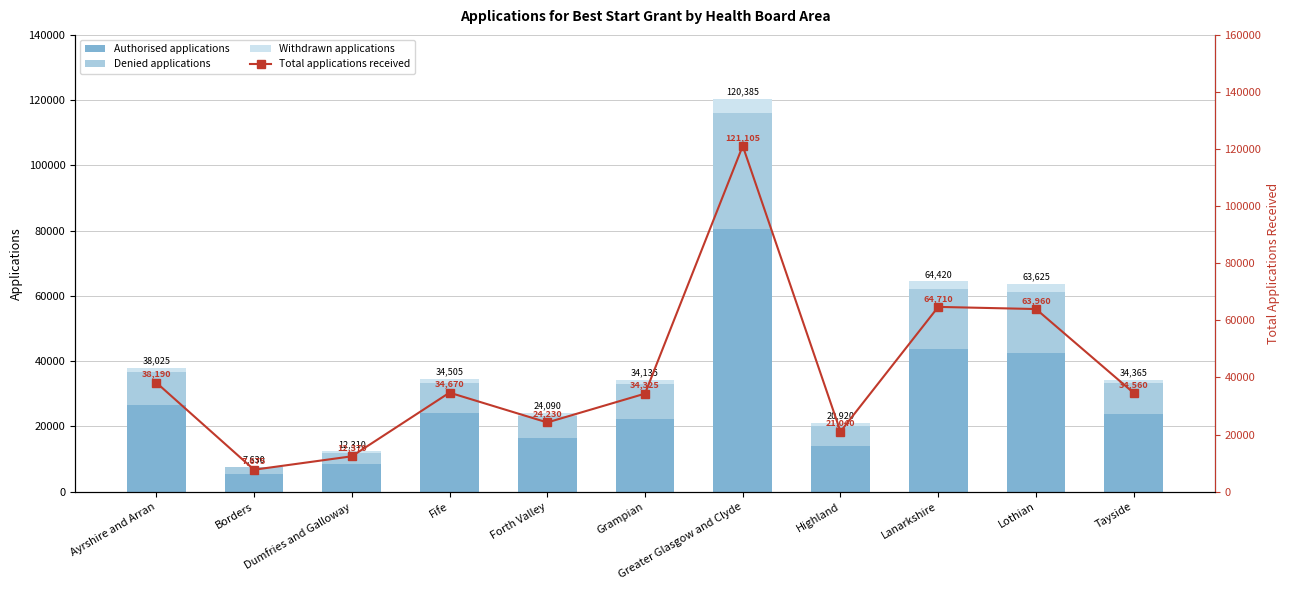

Reading left to right, extract all data points from this chart.

Authorised applications: 26415	5285	8490	24045	16580	22340	80480	13975	43720	42530	23655
Denied applications: 10215	2115	3375	9255	6645	10640	35585	6225	18440	18790	9520
Withdrawn applications: 1395	230	445	1205	865	1155	4320	720	2260	2305	1190
Total applications received: 38190	7675	12370	34670	24230	34325	121105	21040	64710	63960	34560